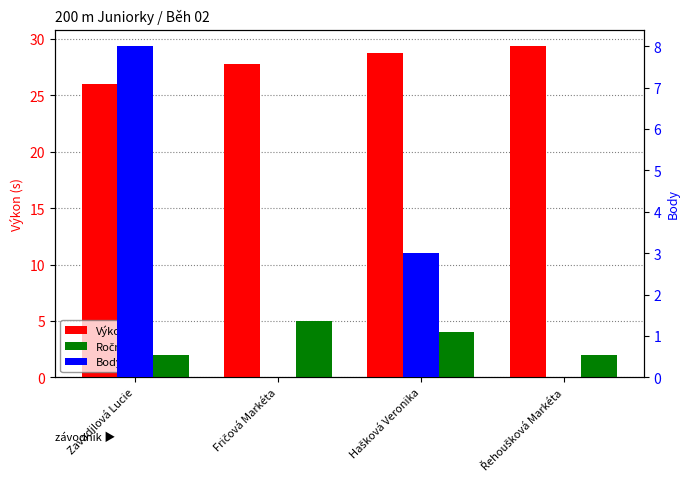

What are all the series names shown in the legend?

Výkon, Ročník, Body